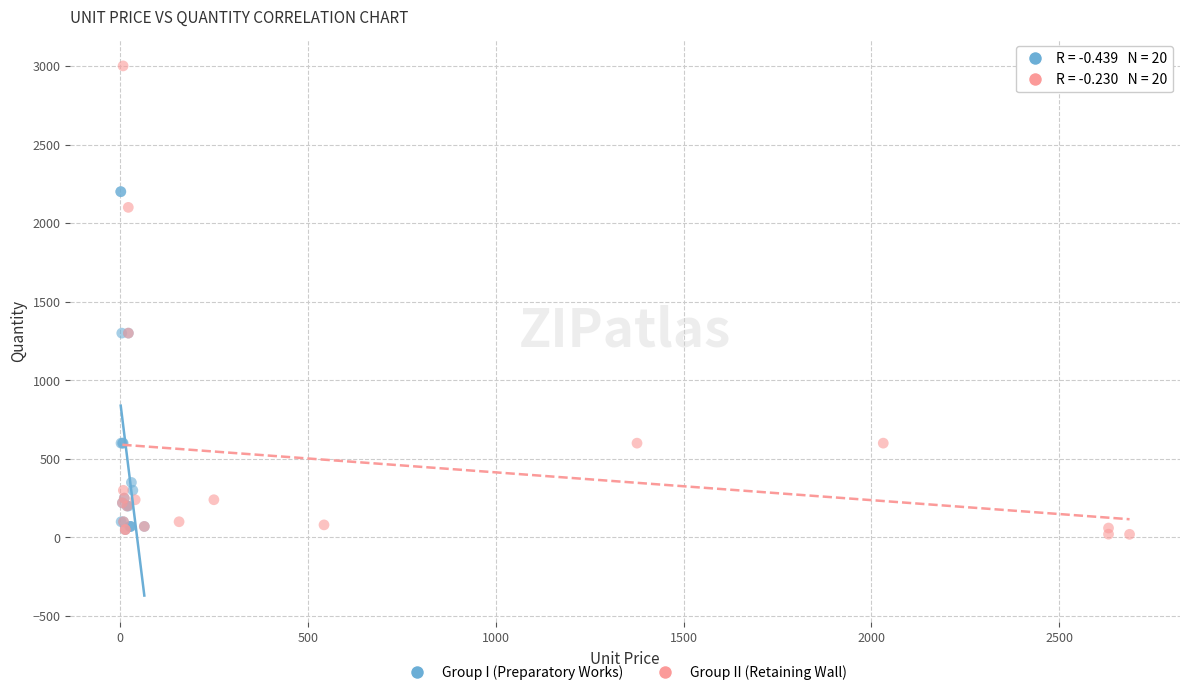

Which series has the widest spread of Y values?

Group II (Retaining Wall)